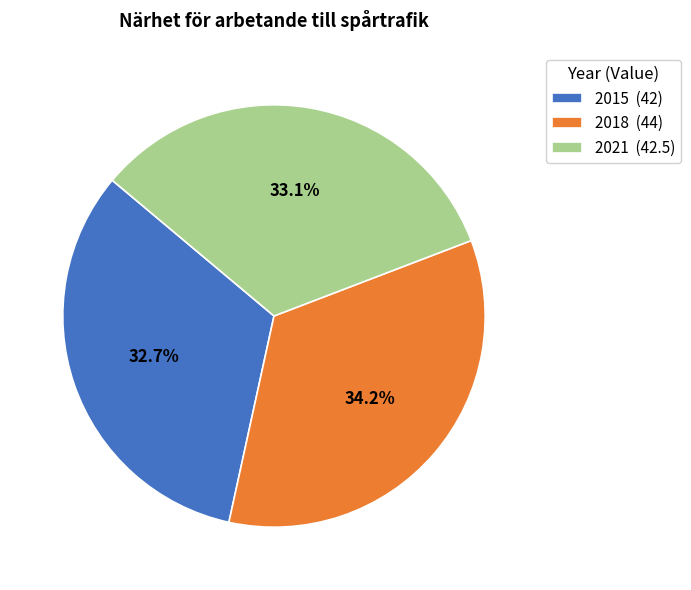

To the nearest percent, what is the combined percentage of 2015 and 2018?

67%